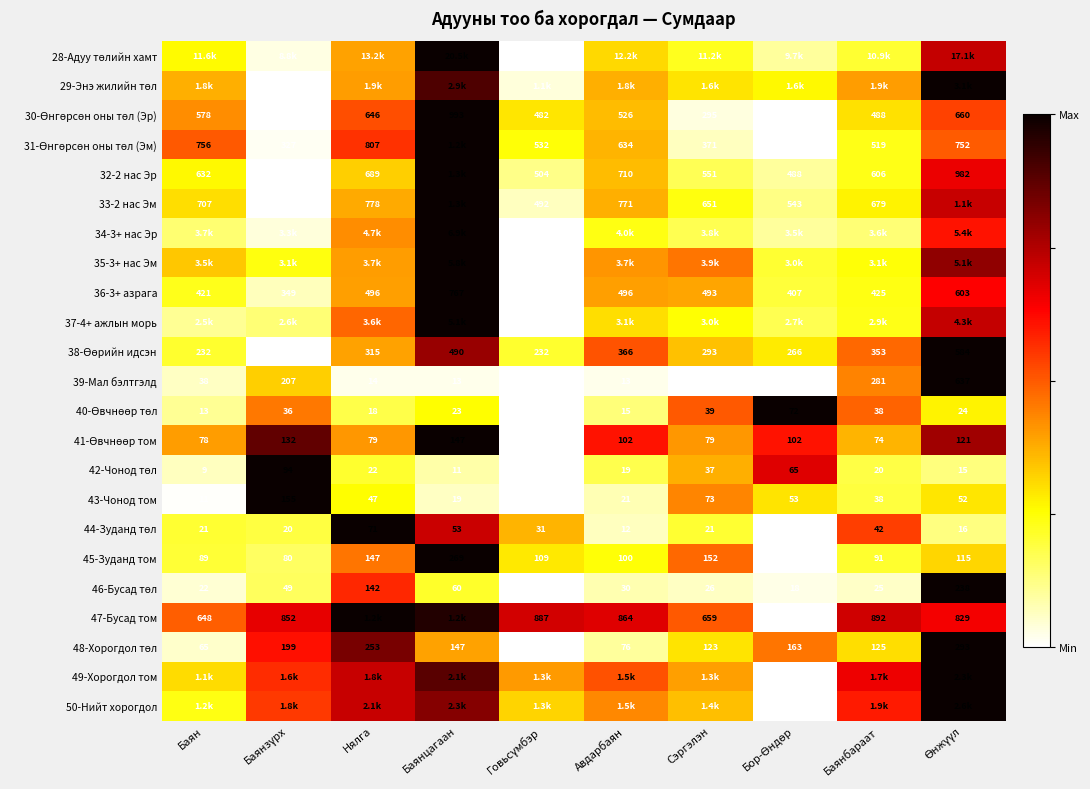

At which label does 39-Мал бэлтгэлд first exceed 14?

Баян